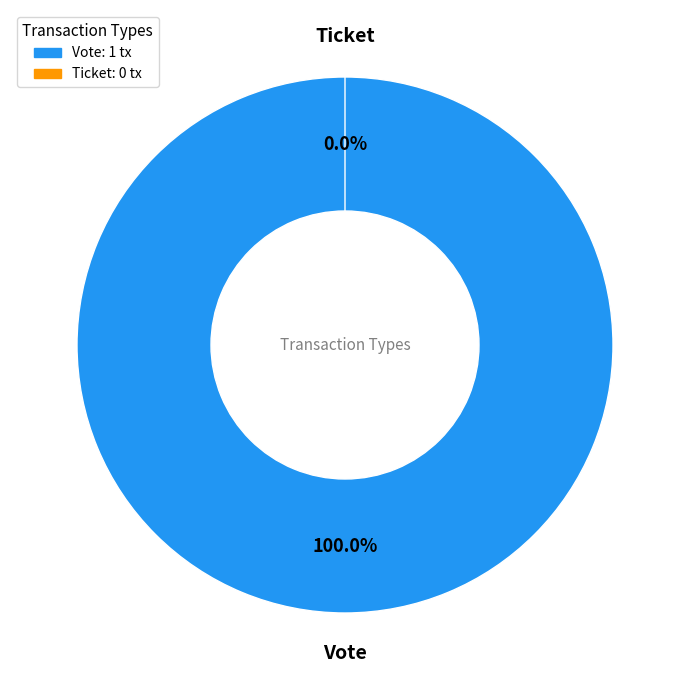

Count the number of slices in the pie.

2